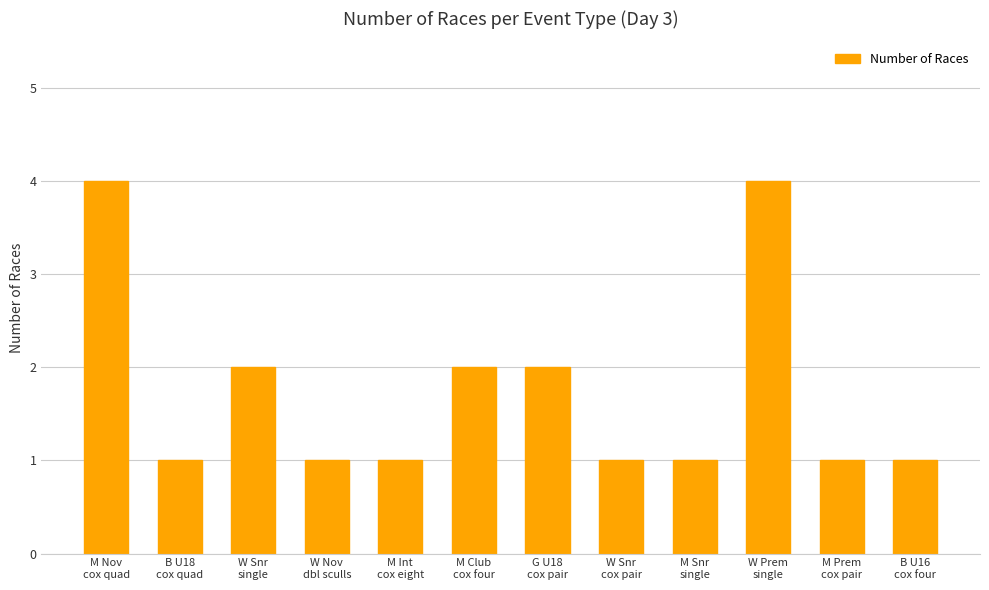

Reading left to right, extract all data points from this chart.

M Nov
cox quad=4	B U18
cox quad=1	W Snr
single=2	W Nov
dbl sculls=1	M Int
cox eight=1	M Club
cox four=2	G U18
cox pair=2	W Snr
cox pair=1	M Snr
single=1	W Prem
single=4	M Prem
cox pair=1	B U16
cox four=1